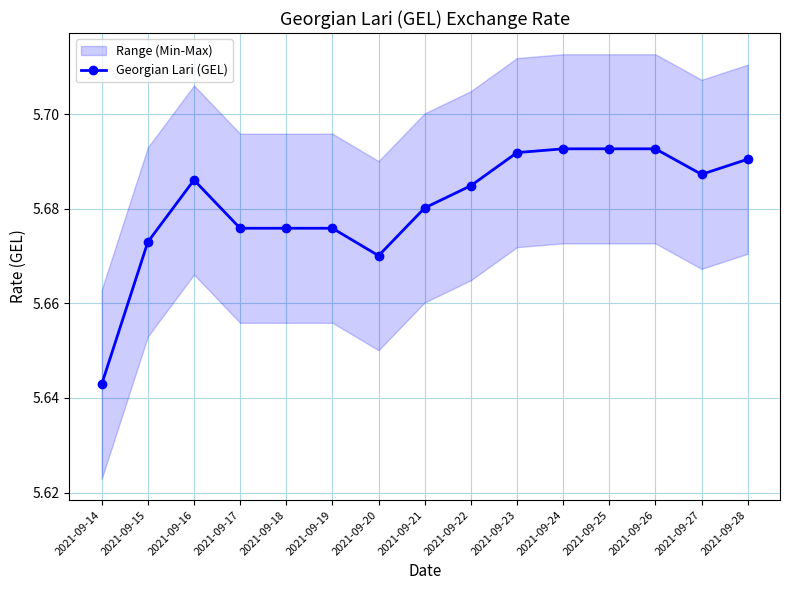

How many lines are shown in the chart?

1